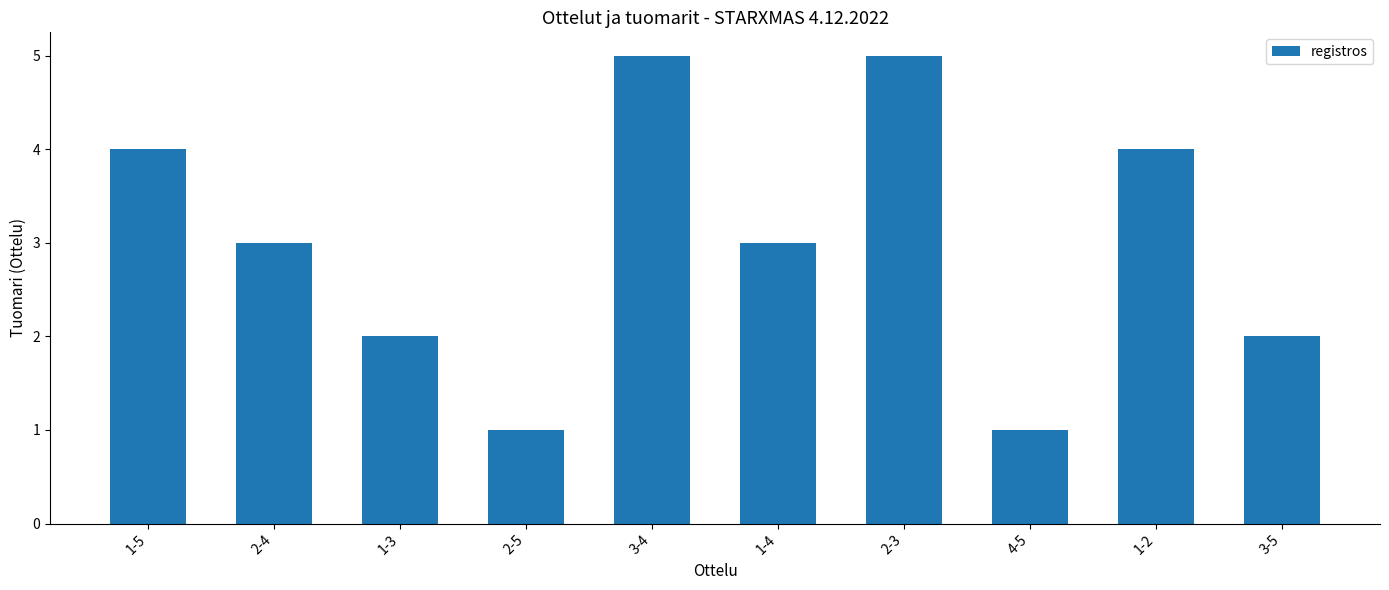

What is the minimum value shown in the chart?

1